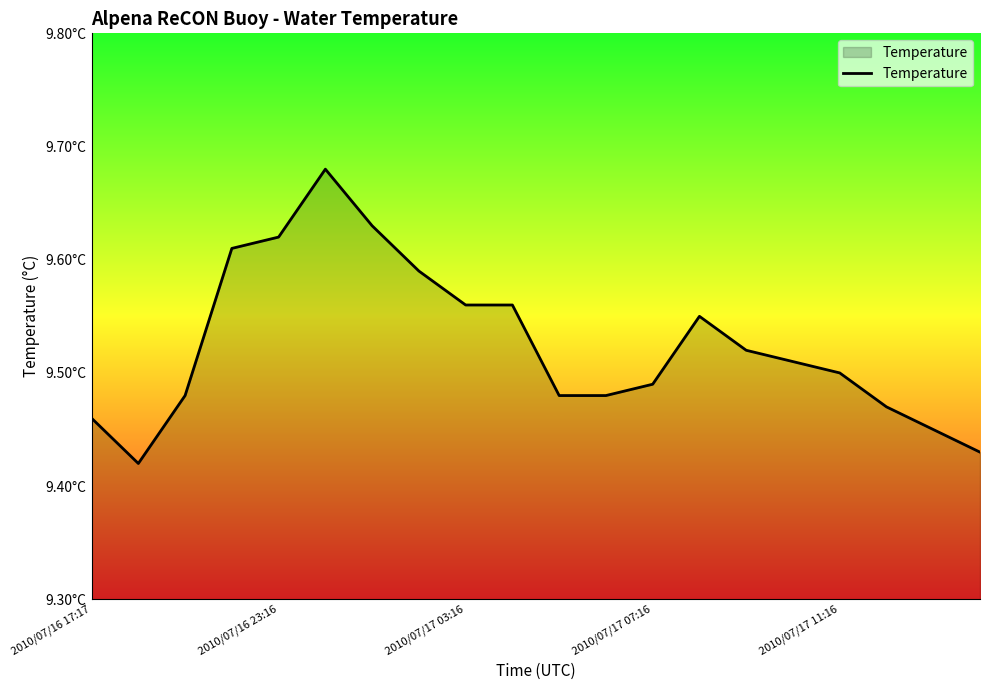

What is the minimum value shown in the chart?

9.4